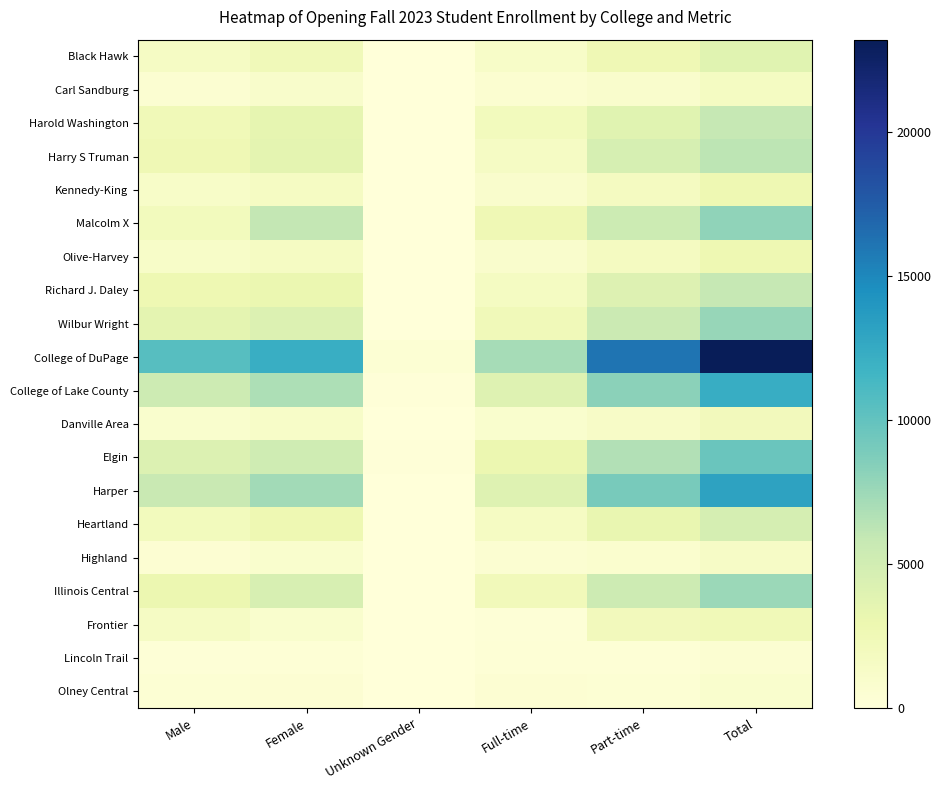

List the series in order of their peak value, lowest first.

Lincoln Trail, Olney Central, Highland, Carl Sandburg, Danville Area, Frontier, Olive-Harvey, Kennedy-King, Black Hawk, Heartland, Richard J. Daley, Harold Washington, Harry S Truman, Illinois Central, Wilbur Wright, Malcolm X, Elgin, College of Lake County, Harper, College of DuPage